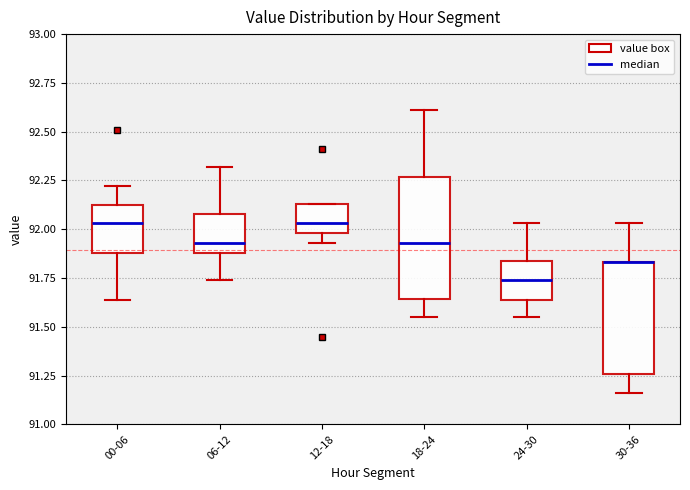

Reading left to right, read every box against the y-axis: the position of its median line, the range the box covers, and the ends of its whiskers. The values are not printed on the chart, so give them approximately, as read against the axis.

00-06: median 92.05, box 91.90 to 92.15, whiskers 91.65 to 92.20
06-12: median 91.95, box 91.90 to 92.10, whiskers 91.75 to 92.30
12-18: median 92.05, box 92.00 to 92.15, whiskers 91.95 to 92.15
18-24: median 91.95, box 91.65 to 92.25, whiskers 91.55 to 92.60
24-30: median 91.75, box 91.65 to 91.85, whiskers 91.55 to 92.05
30-36: median 91.85 (drawn on the box's upper edge), box 91.25 to 91.85, whiskers 91.15 to 92.05